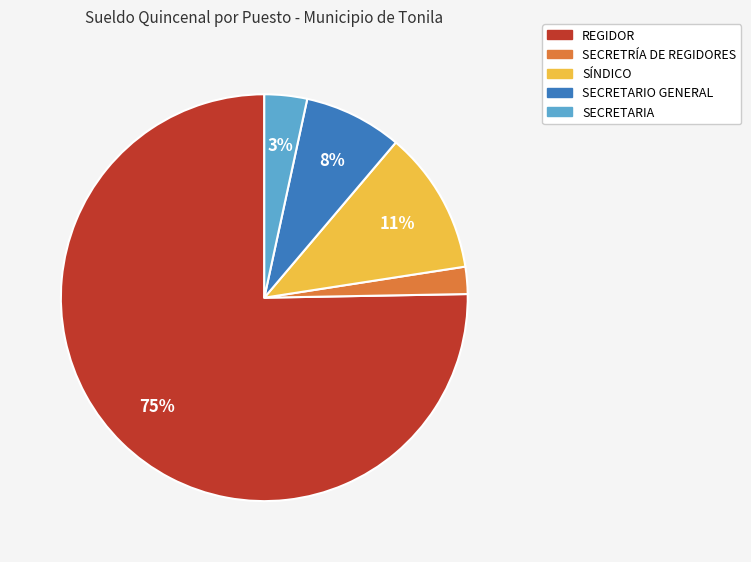

Does any single category account for the majority?

Yes